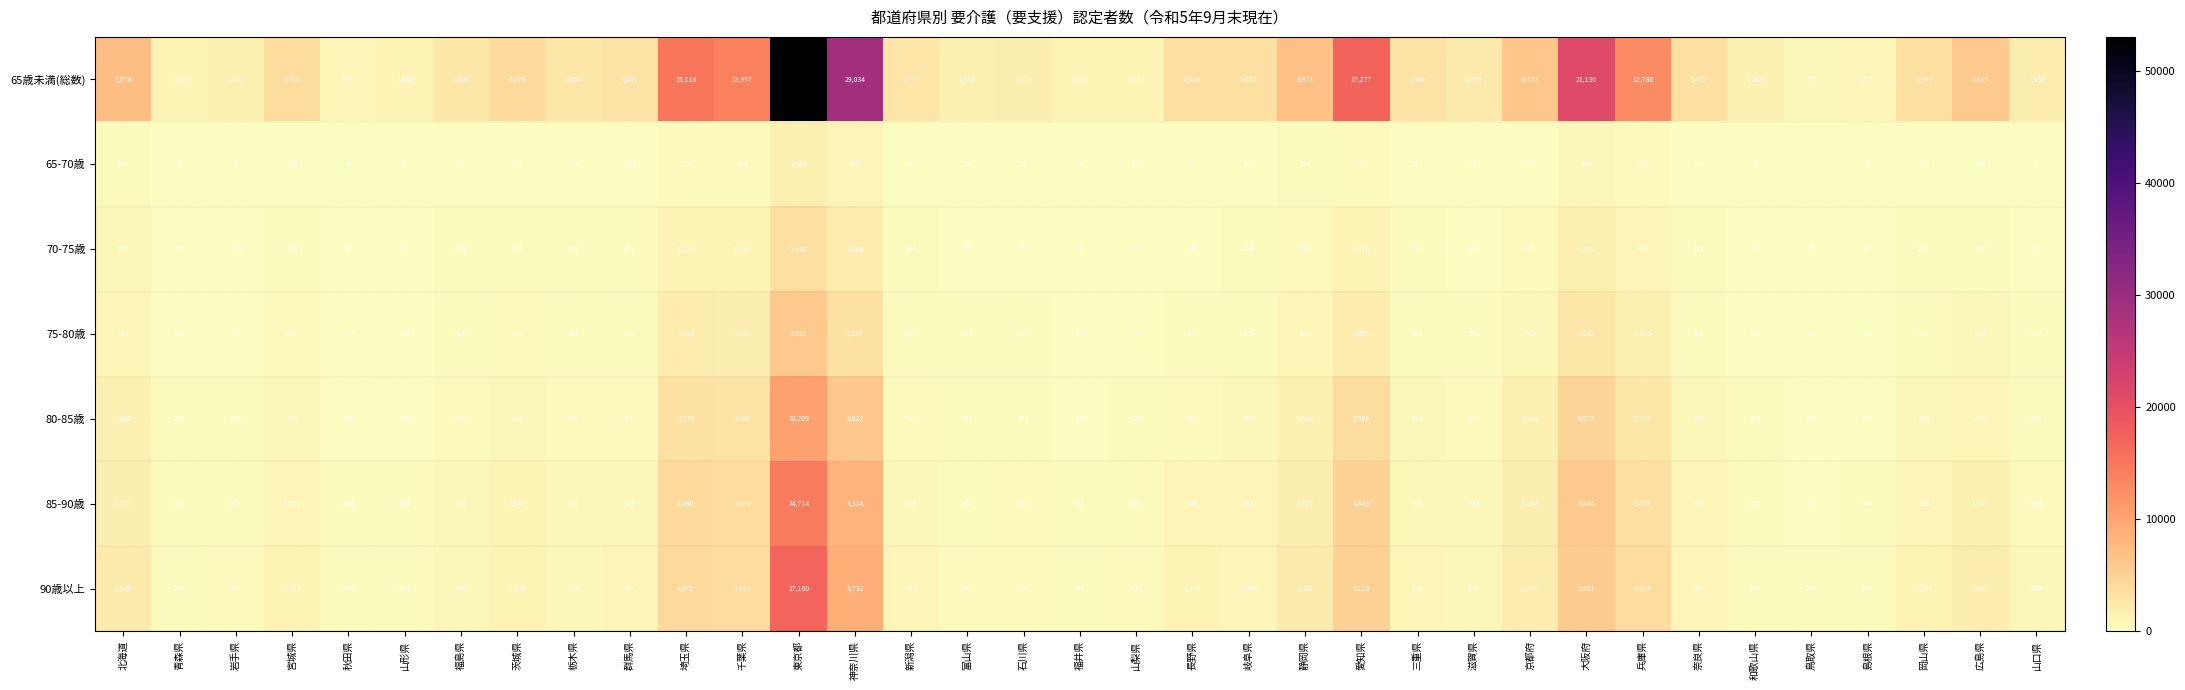

What is the difference between the highest and lowest values at 新潟県?

2684